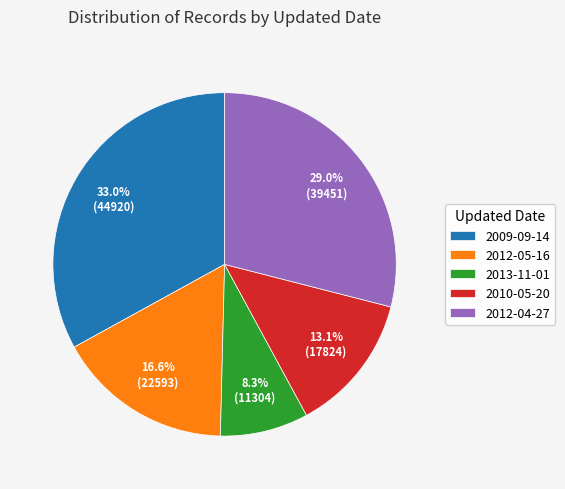

Between 2012-04-27 and 2013-11-01, which is larger?

2012-04-27